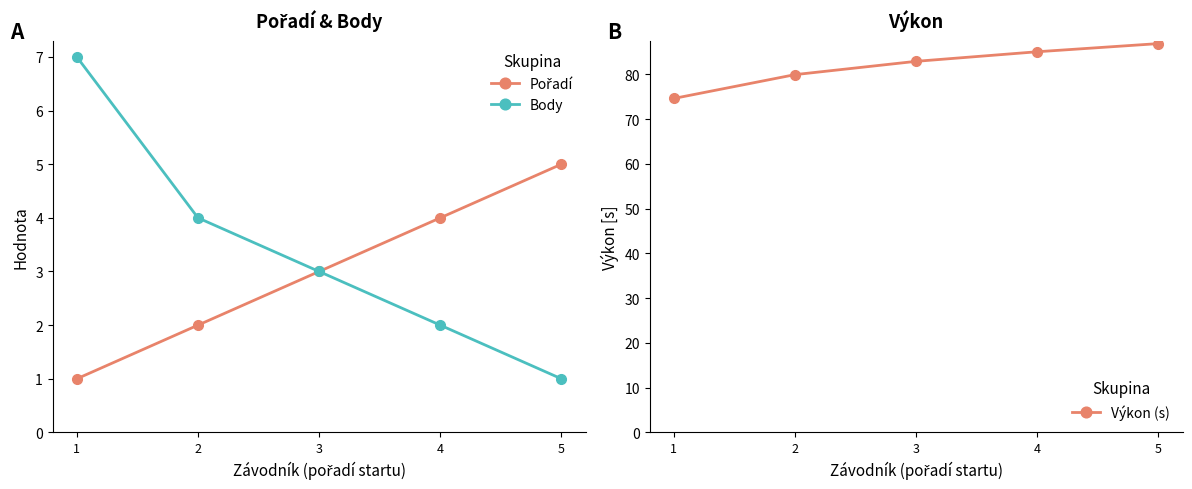

The Body series shows 11.1 at 1. True or false?

False